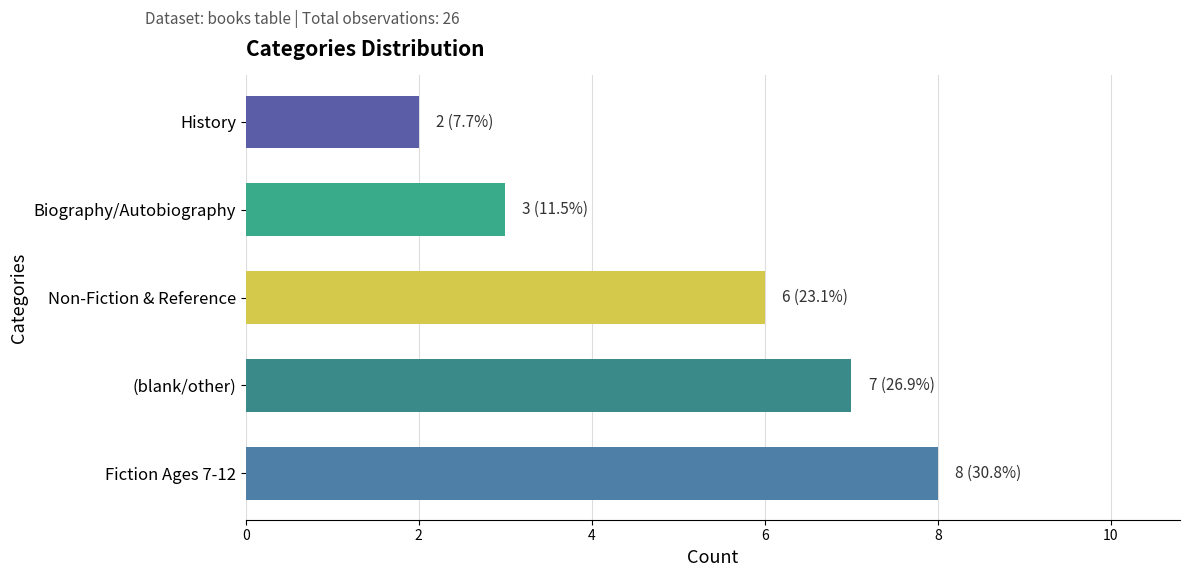

At which label is the value closest to 5?

Non-Fiction & Reference